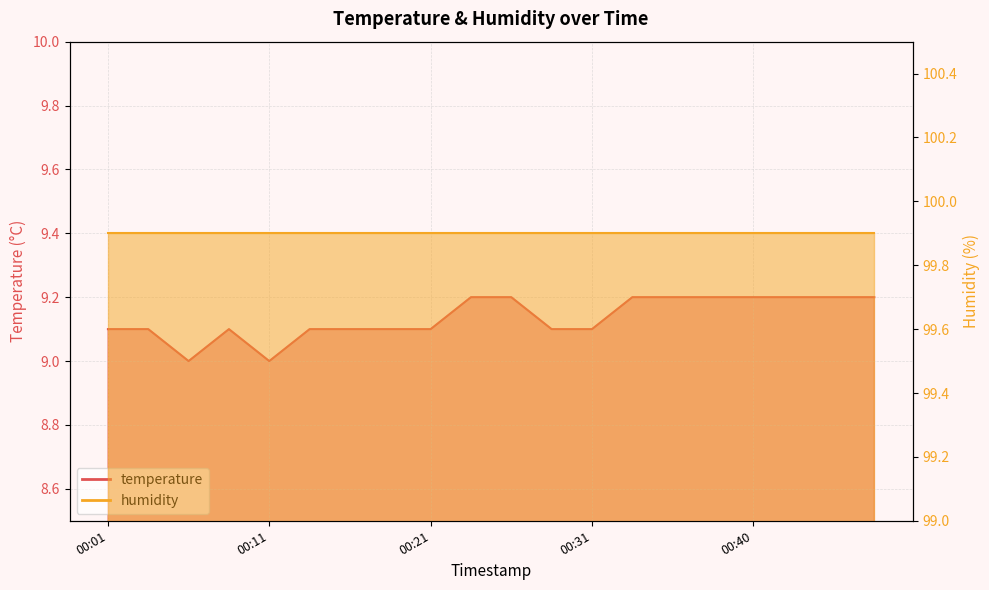

What is the ratio of the value at 00:13 to the value at 00:45?

1.0